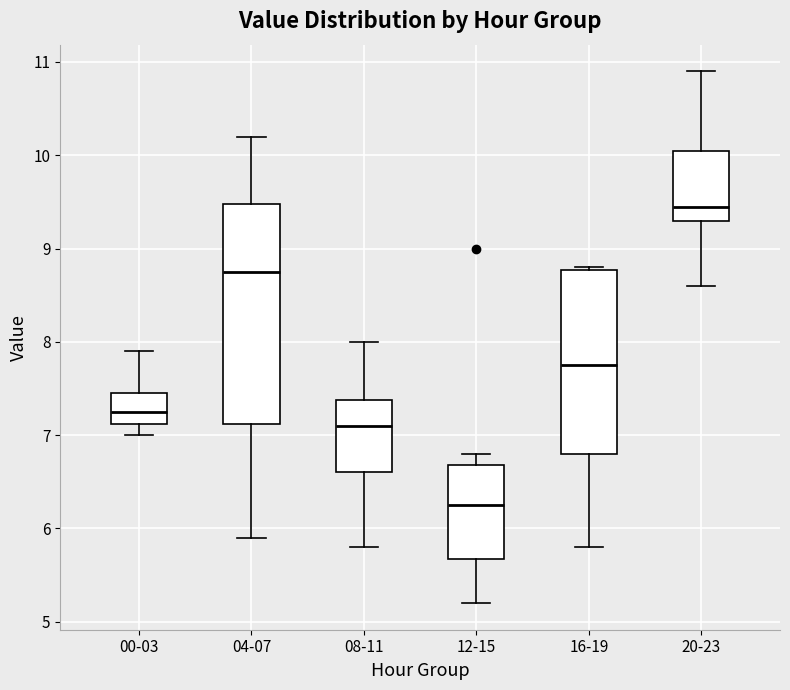

Where does the median line of the box for 08-11 sit on the y-axis? The values are not printed on the chart, so give them approximately, as read against the axis.

7.1